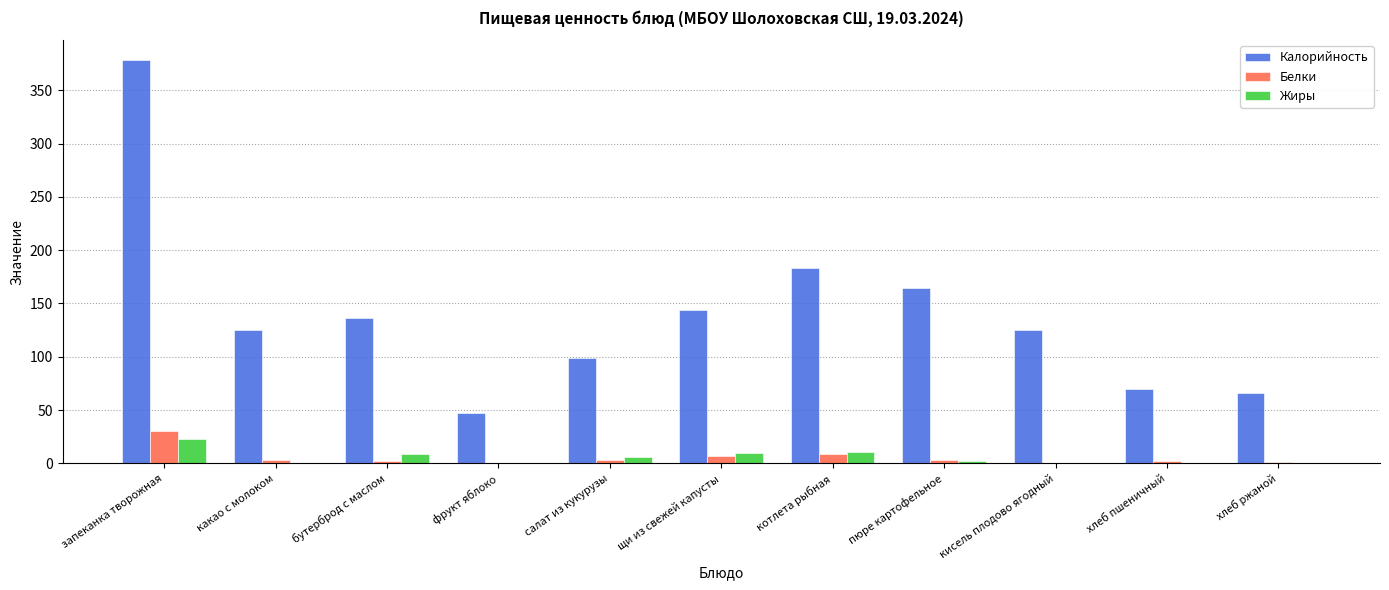

How many categories are shown in the chart?

11